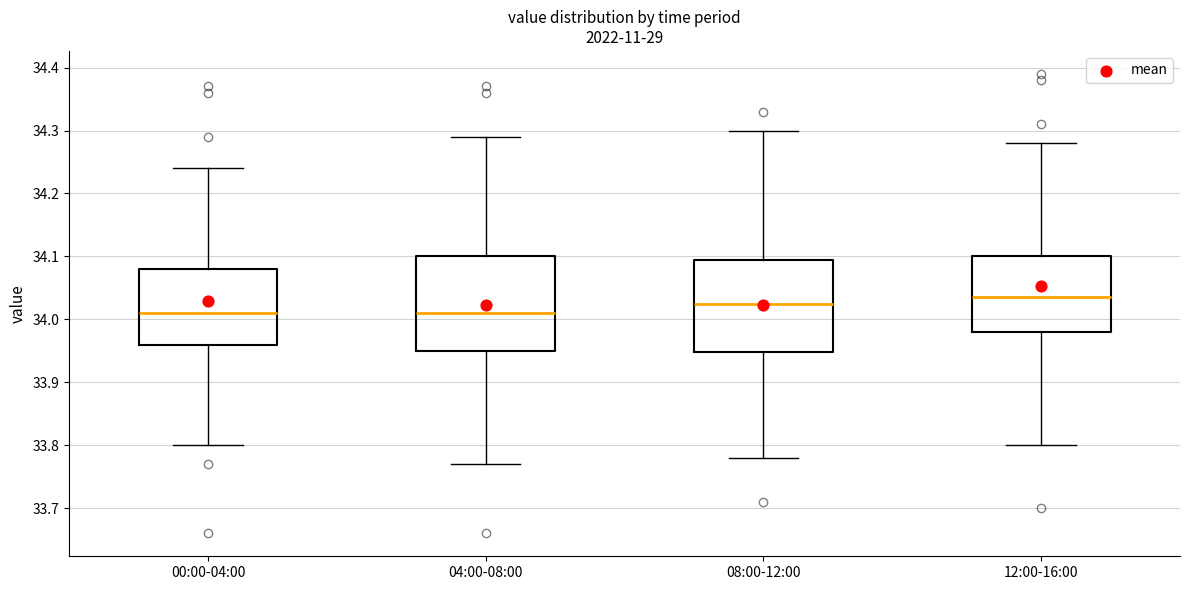

Reading left to right, transcribe this box plot: for each box, give where its median line is, the range the box spans, and where its two whiskers end, as read against the y-axis. The values are not printed on the chart, so give them approximately, as read against the axis.

00:00-04:00: median 34.01, box 33.96 to 34.08, whiskers 33.80 to 34.24
04:00-08:00: median 34.01, box 33.95 to 34.10, whiskers 33.77 to 34.29
08:00-12:00: median 34.03, box 33.95 to 34.10, whiskers 33.78 to 34.30
12:00-16:00: median 34.04, box 33.98 to 34.10, whiskers 33.80 to 34.28